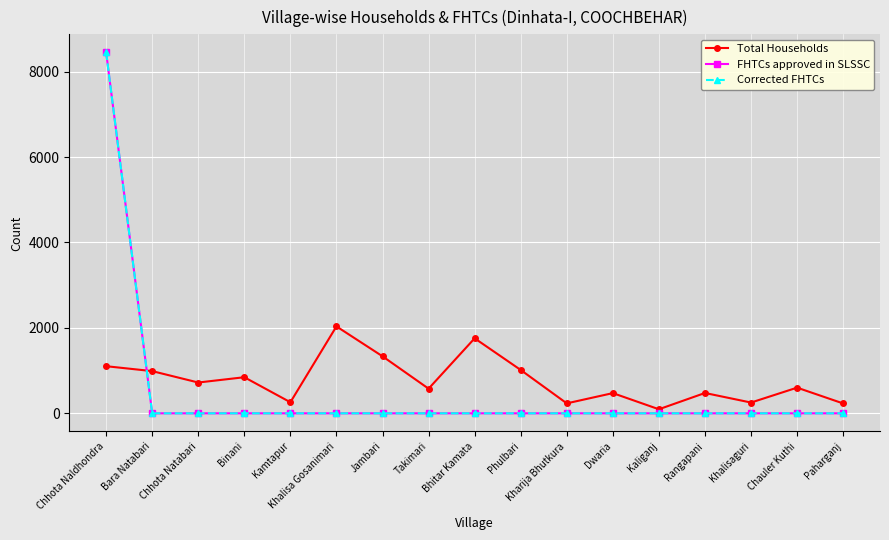

Which series has the largest total across all categories?

Total Households